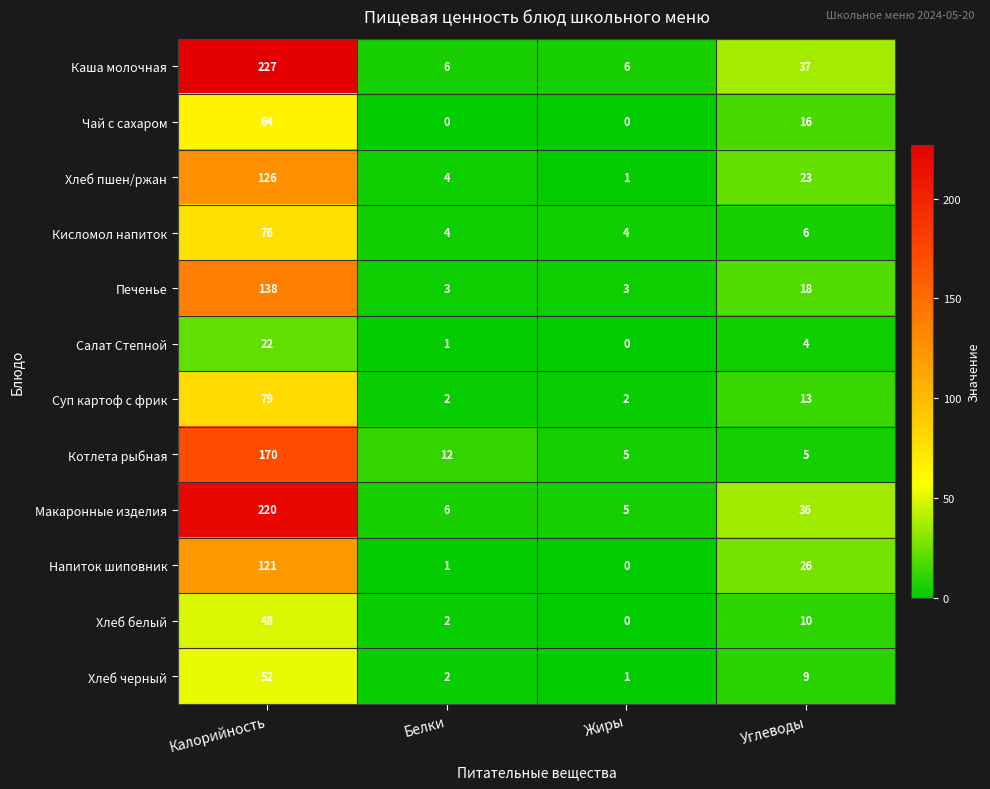

At which category is the sum across all series the highest?

Калорийность